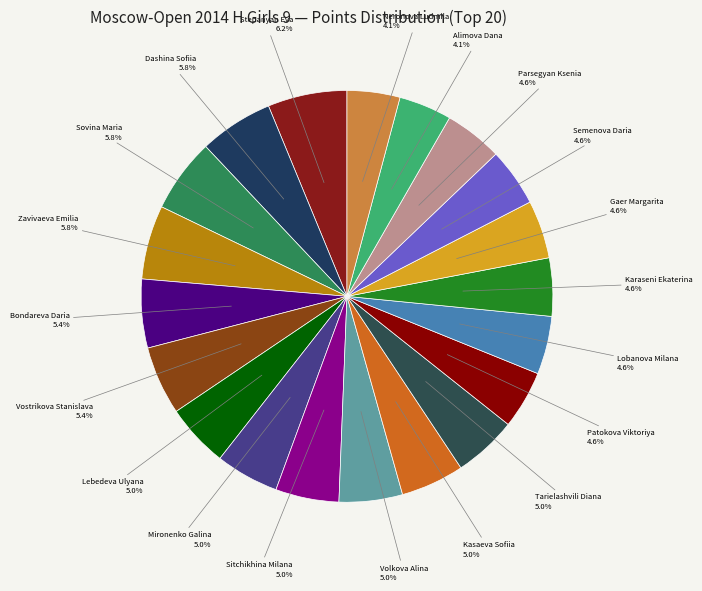

Count the number of slices in the pie.

20